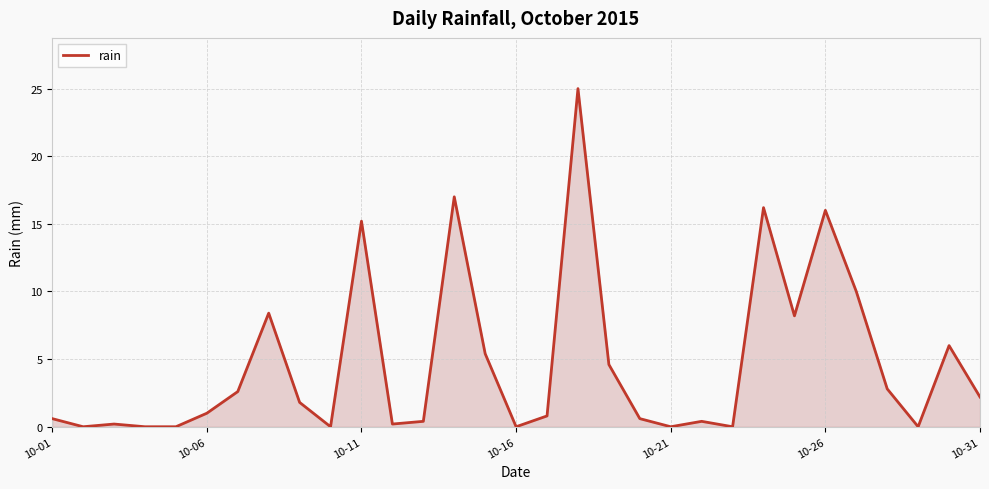

What is the greatest value displayed?

25.0